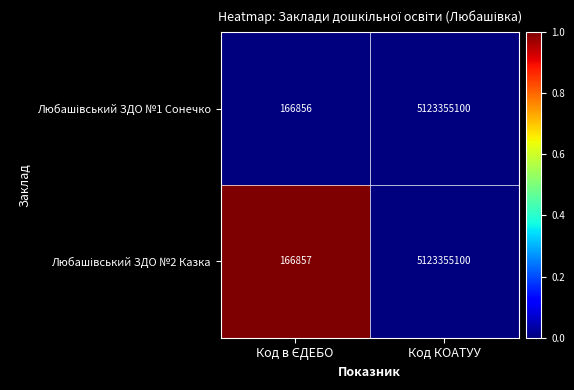

What is the smallest value displayed?

166856